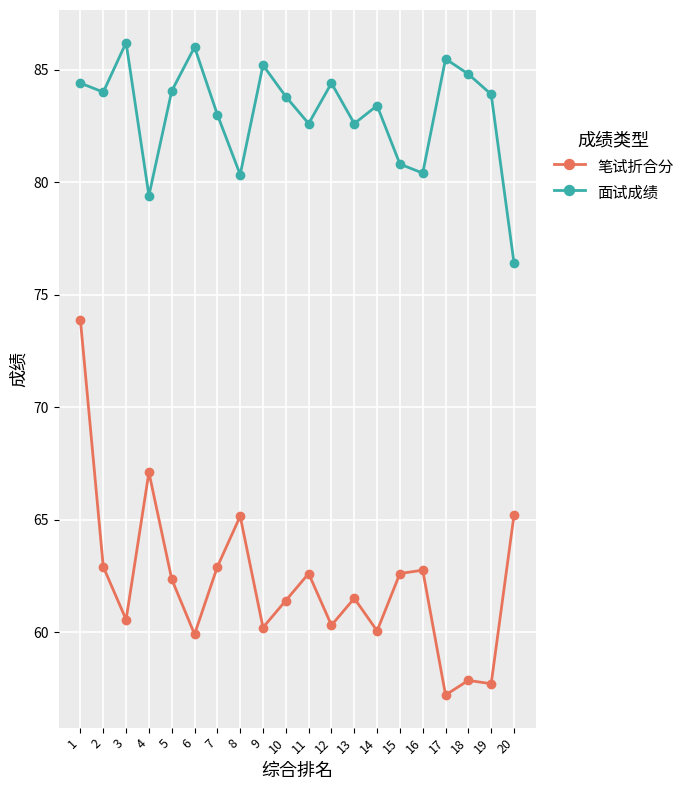

Rank the series by their maximum value, from highest to lowest.

面试成绩, 笔试折合分